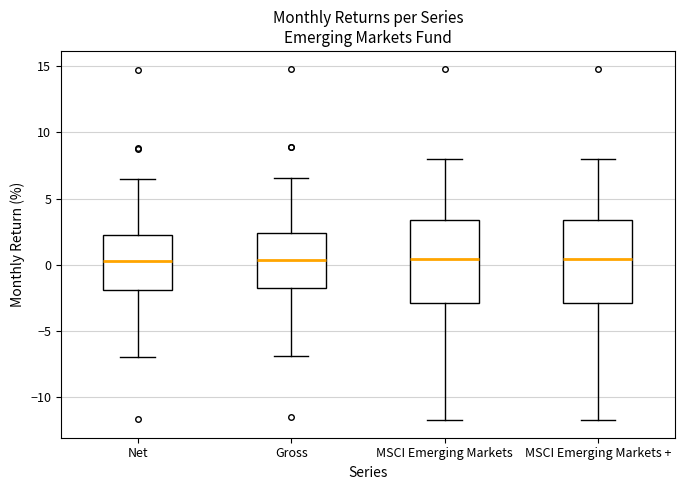

Reading left to right, read every box against the y-axis: the position of its median line, the range the box covers, and the ends of its whiskers. The values are not printed on the chart, so give them approximately, as read against the axis.

Net: median 0.5, box -2.0 to 2.5, whiskers -7.0 to 6.5
Gross: median 0.5, box -2.0 to 2.5, whiskers -7.0 to 6.5
MSCI Emerging Markets: median 0.5, box -3.0 to 3.5, whiskers -11.5 to 8.0
MSCI Emerging Markets +: median 0.5, box -3.0 to 3.5, whiskers -11.5 to 8.0